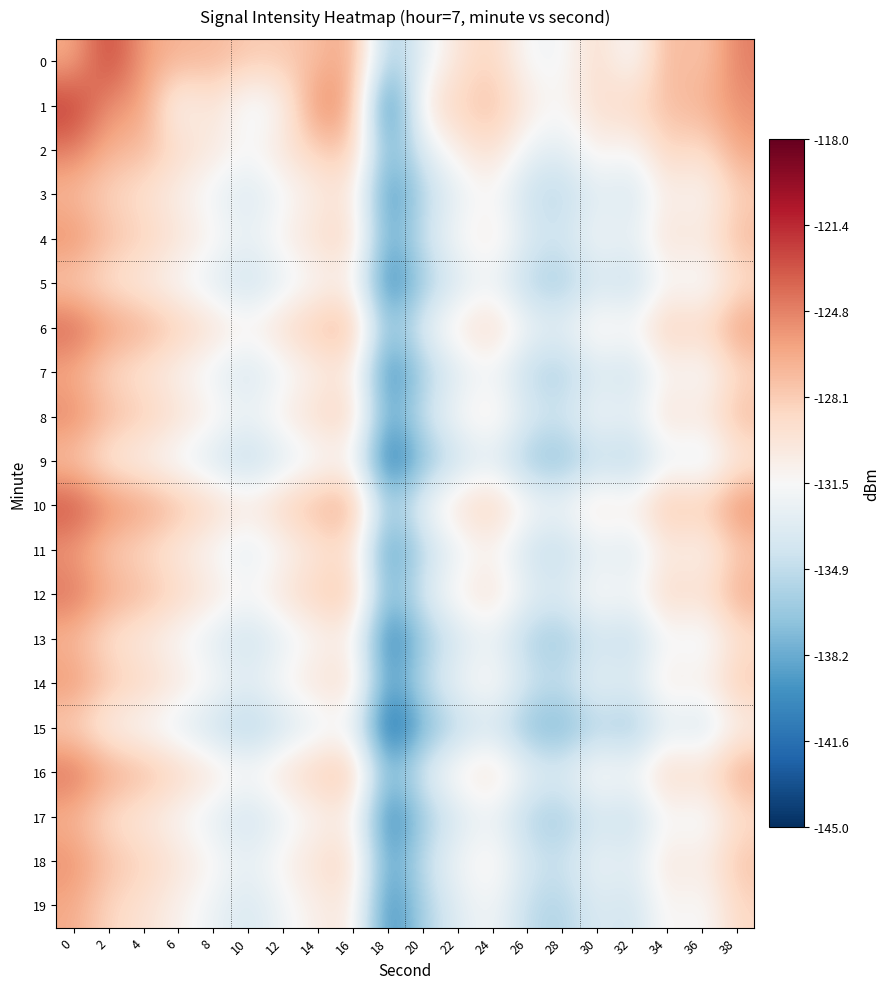

Which label corresponds to the smallest value in the chart?

18